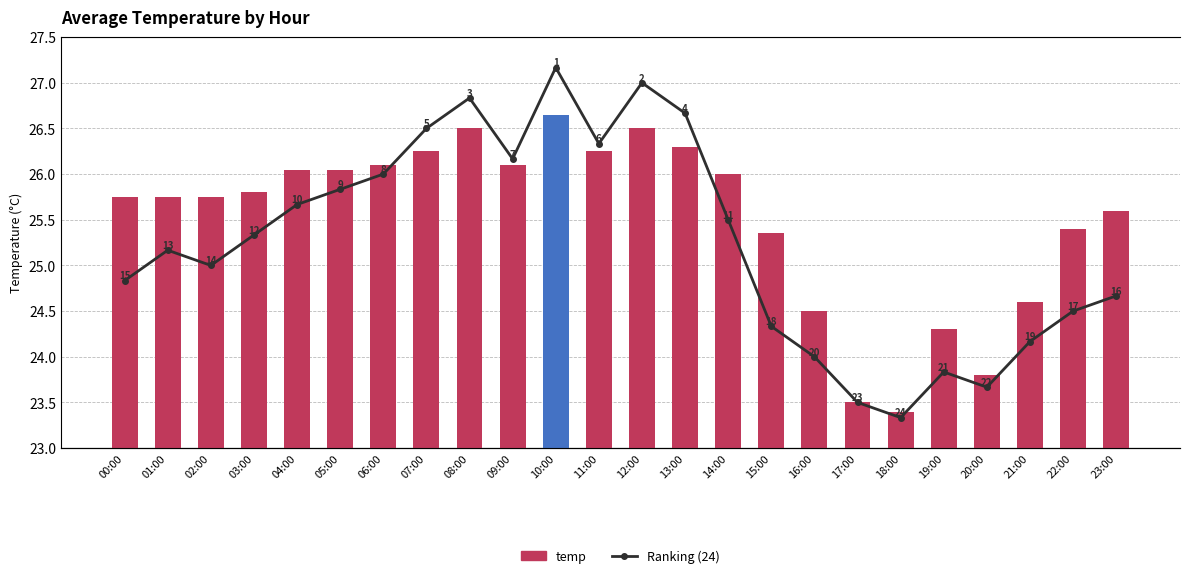

What is the sum of all Ranking (24) values?

300.0